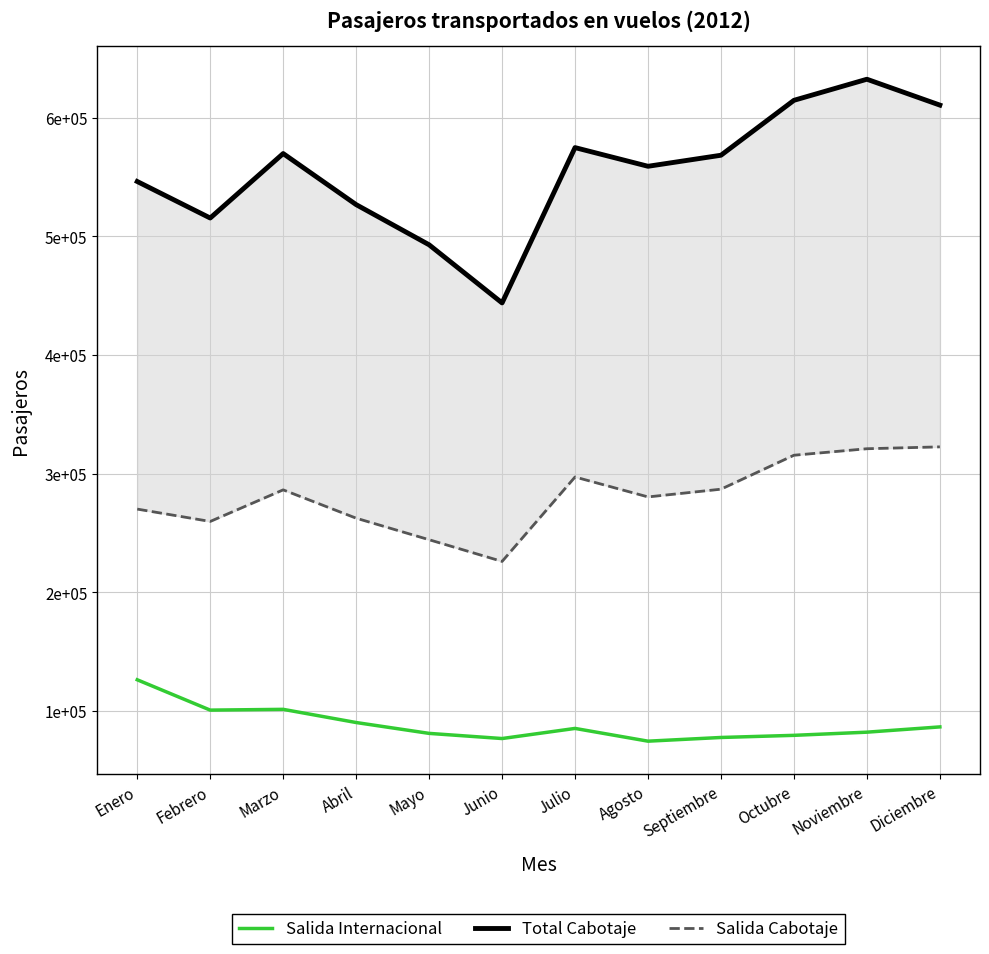

Which category has the lowest value across all series?

Agosto